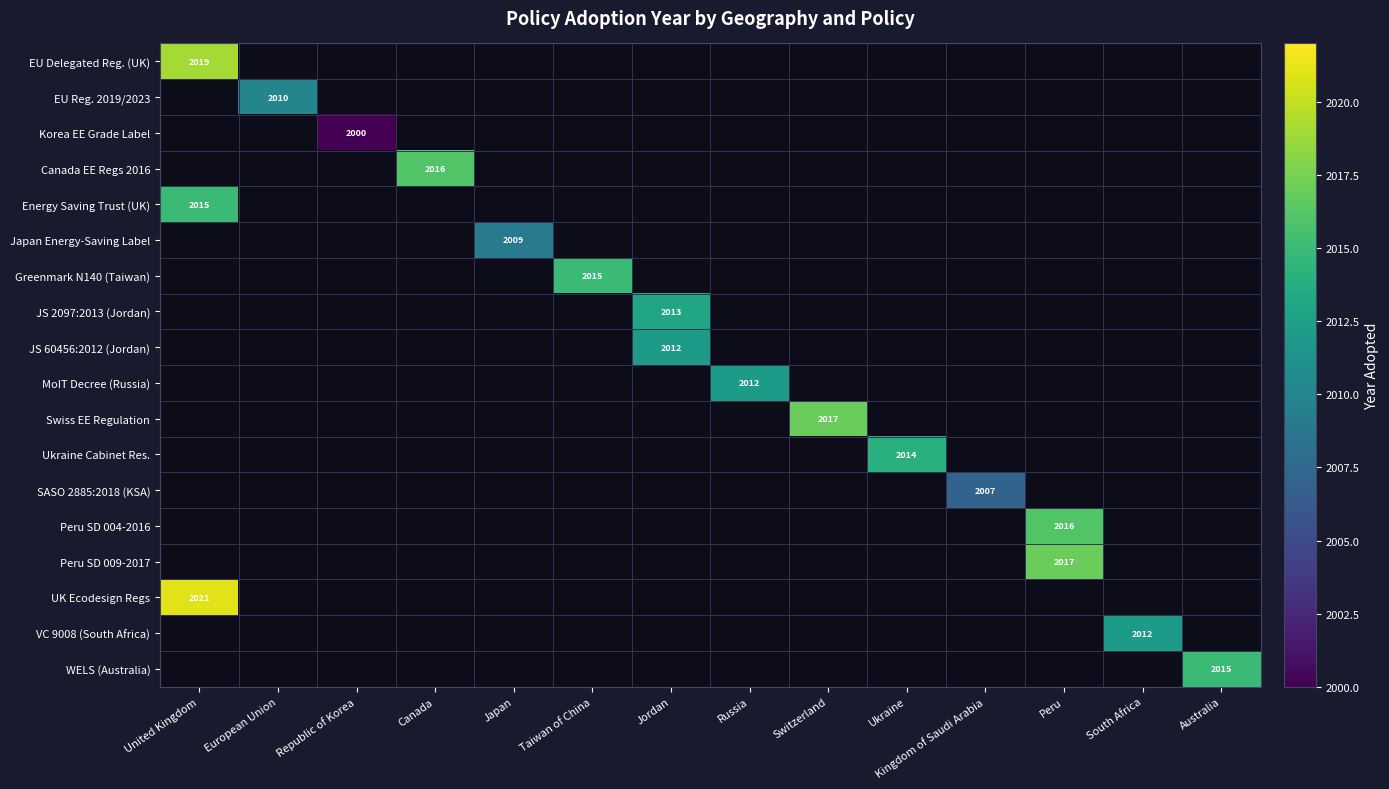

What is the minimum value shown in the chart?

2000.0